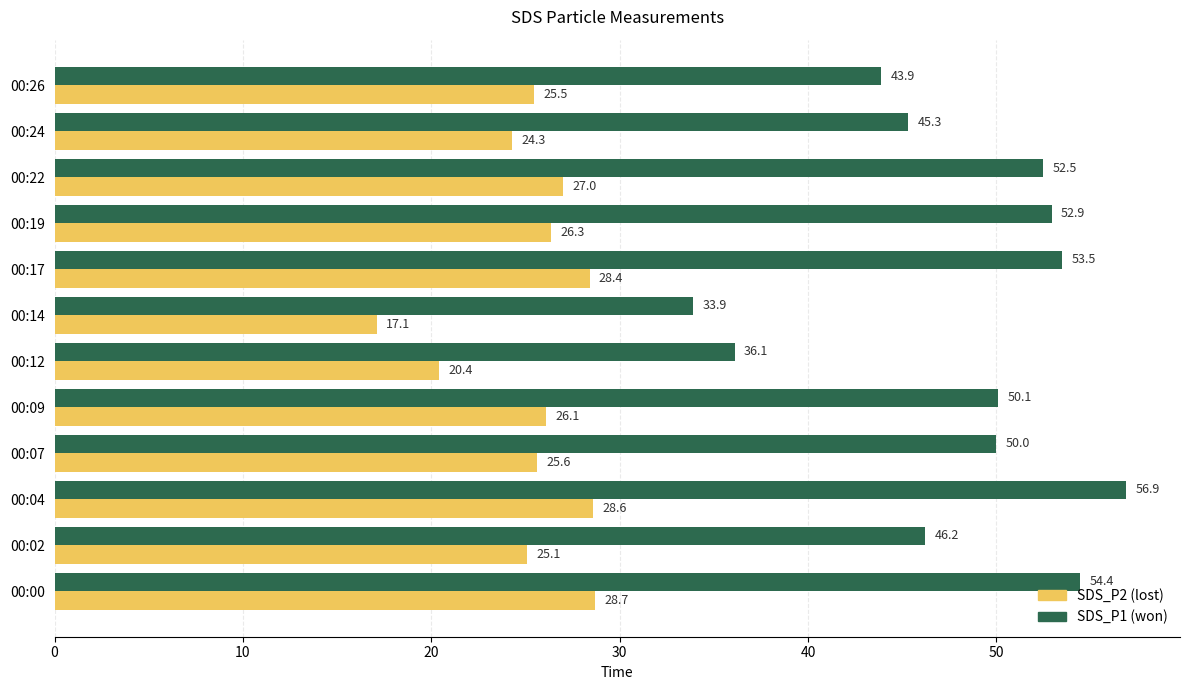

What is the total value across all series at 00:07?

75.6